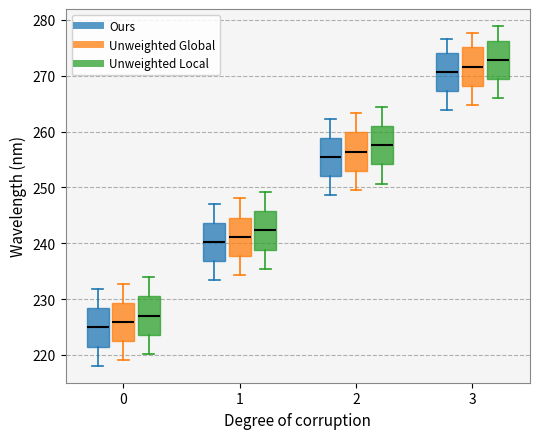

Where does the median line of the box for 0 (Unweighted Global) sit on the y-axis? The values are not printed on the chart, so give them approximately, as read against the axis.

226